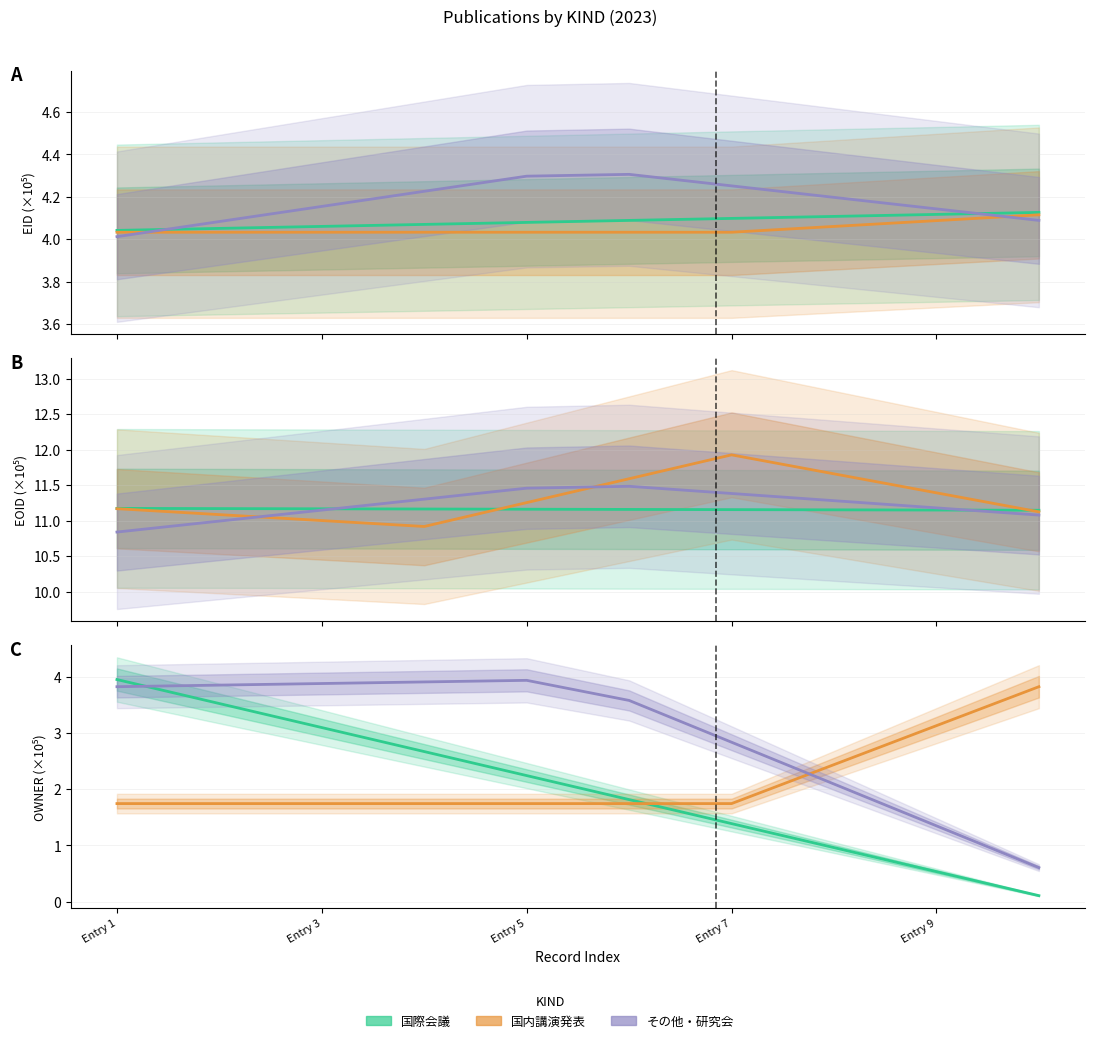

Which category has the highest value in the 国際会議 series?

Entry 1